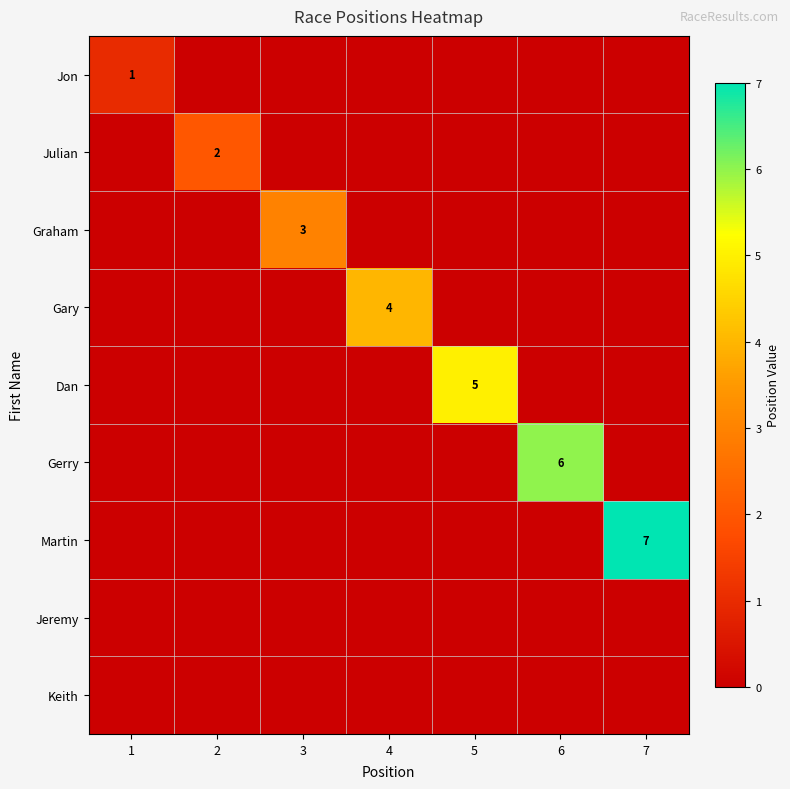

The value of Gary at 4 is 4. True or false?

True